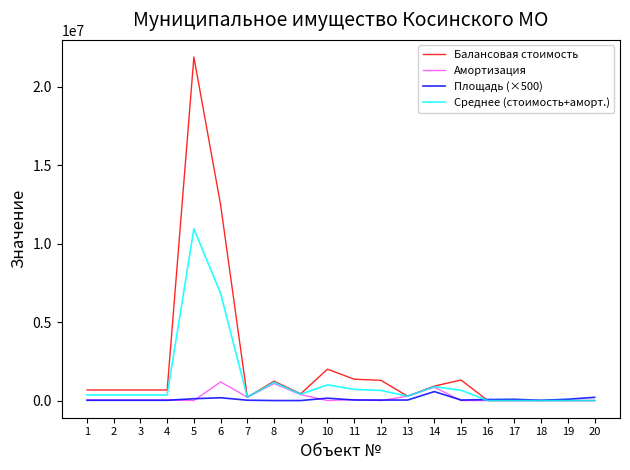

Between 4 and 12, which series saw the biggest shift?

Балансовая стоимость